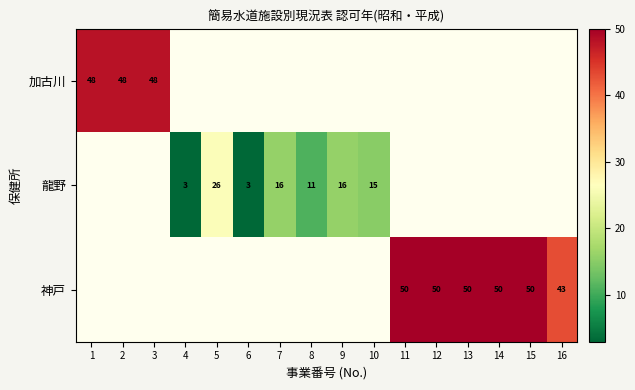

What is the sum of the 神戸 values at 15 and 16?

93